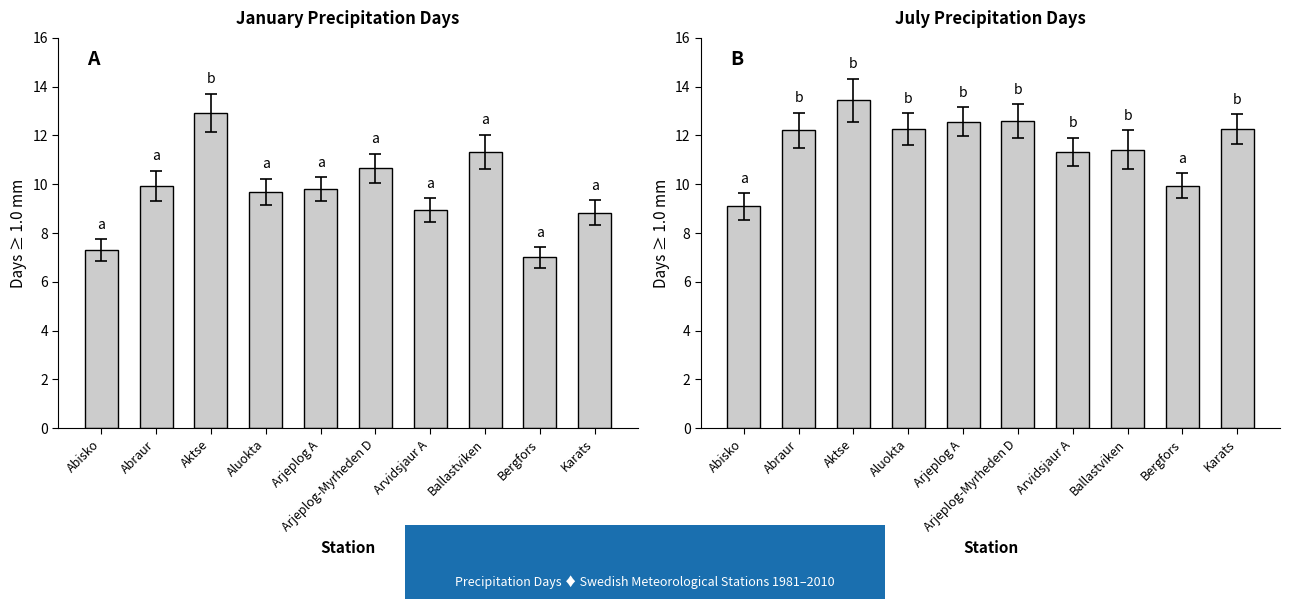

How many data points in jan are above 9?

6